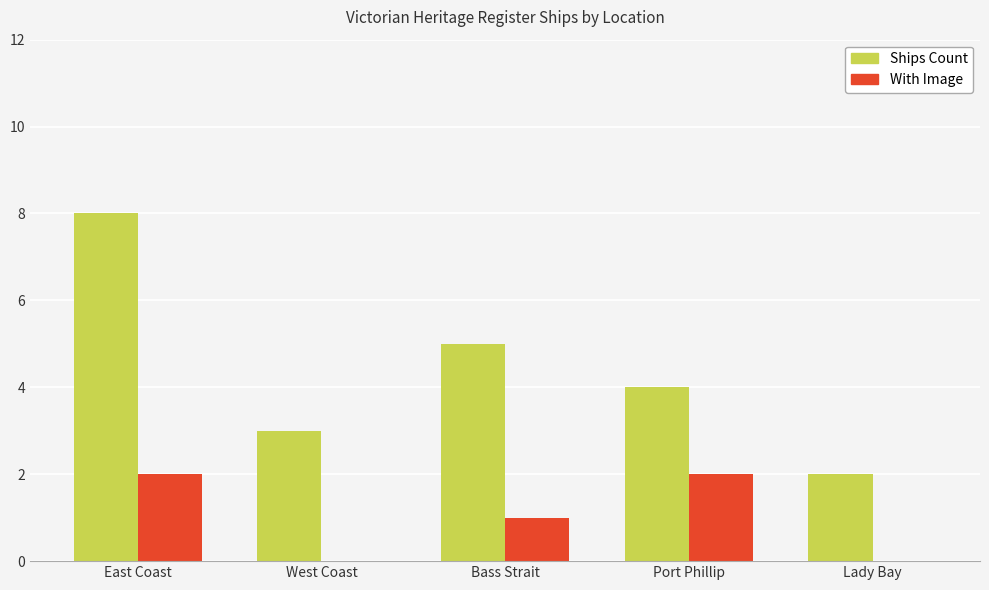

What are all the series names shown in the legend?

Ships Count, With Image